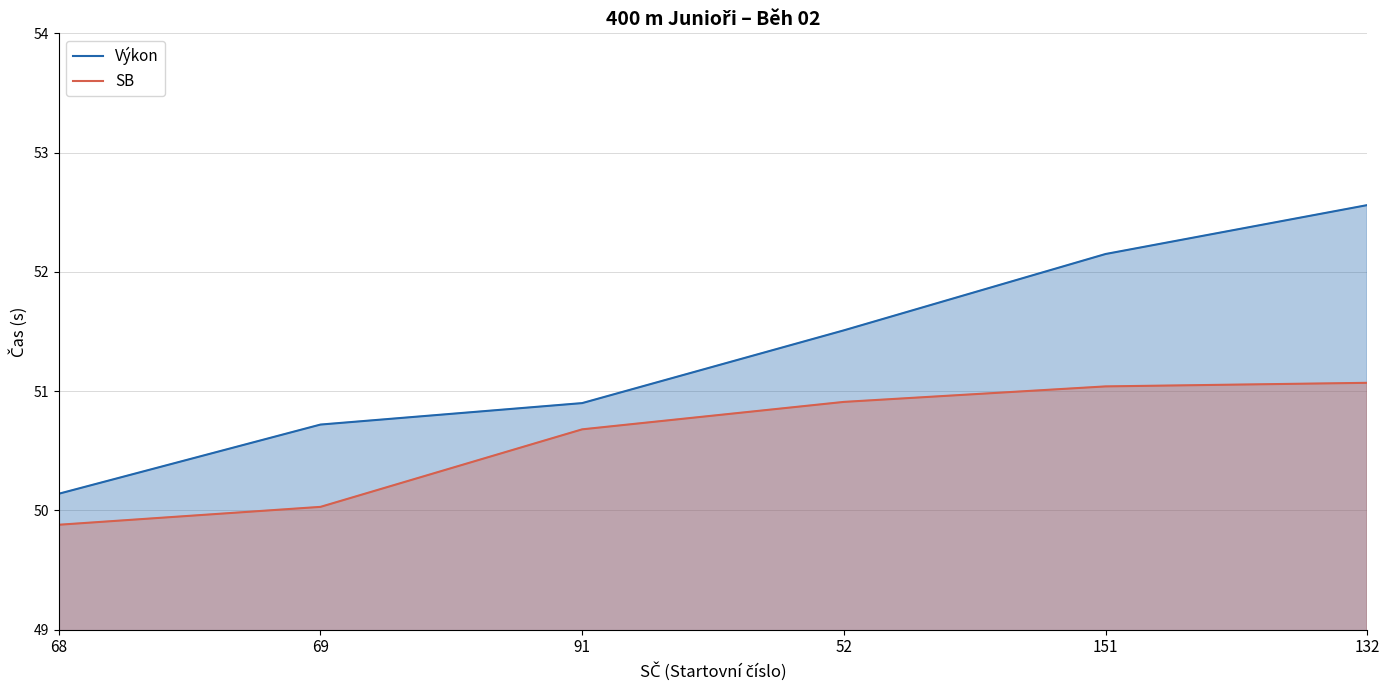

At which label is Výkon closest to 51?

91